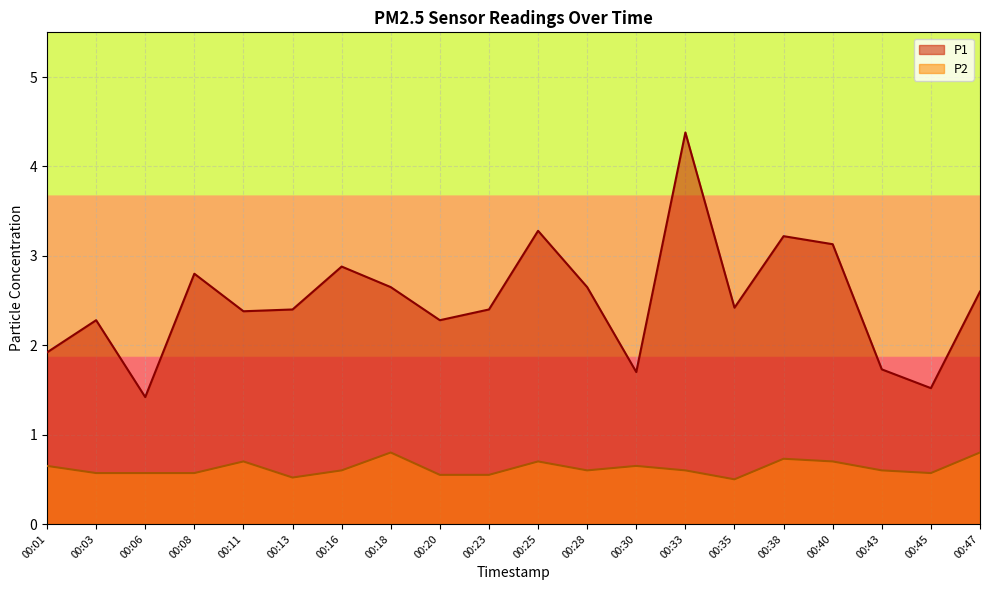

At which category does P2 reach its first local peak?

00:11